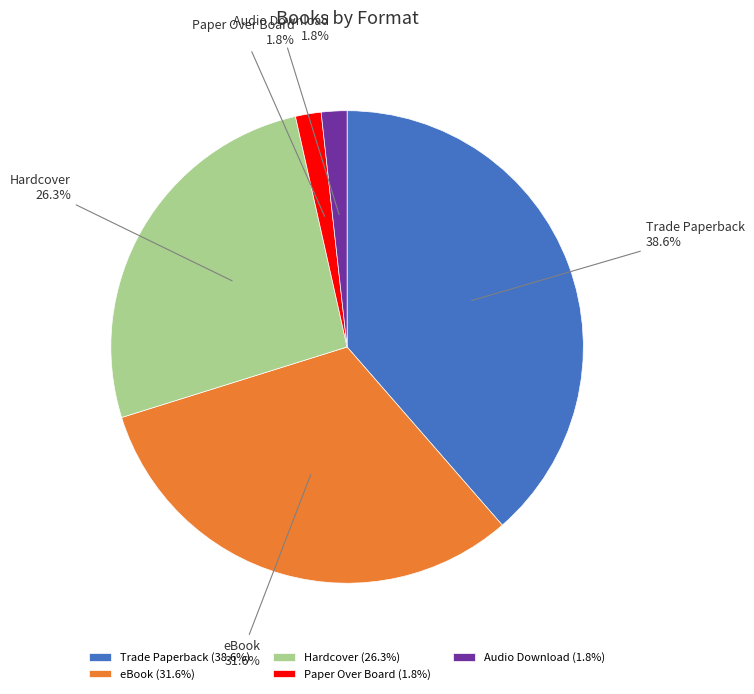

What is the ratio of the value at Audio Download to the value at Paper Over Board?

1.0